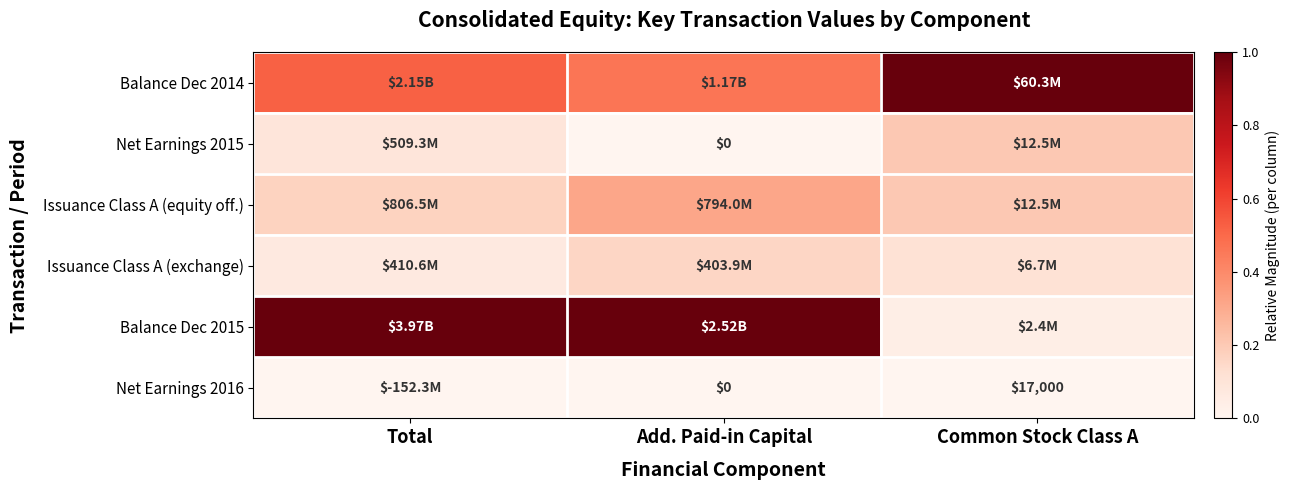

Which series has the widest spread of values?

Balance Dec 2015